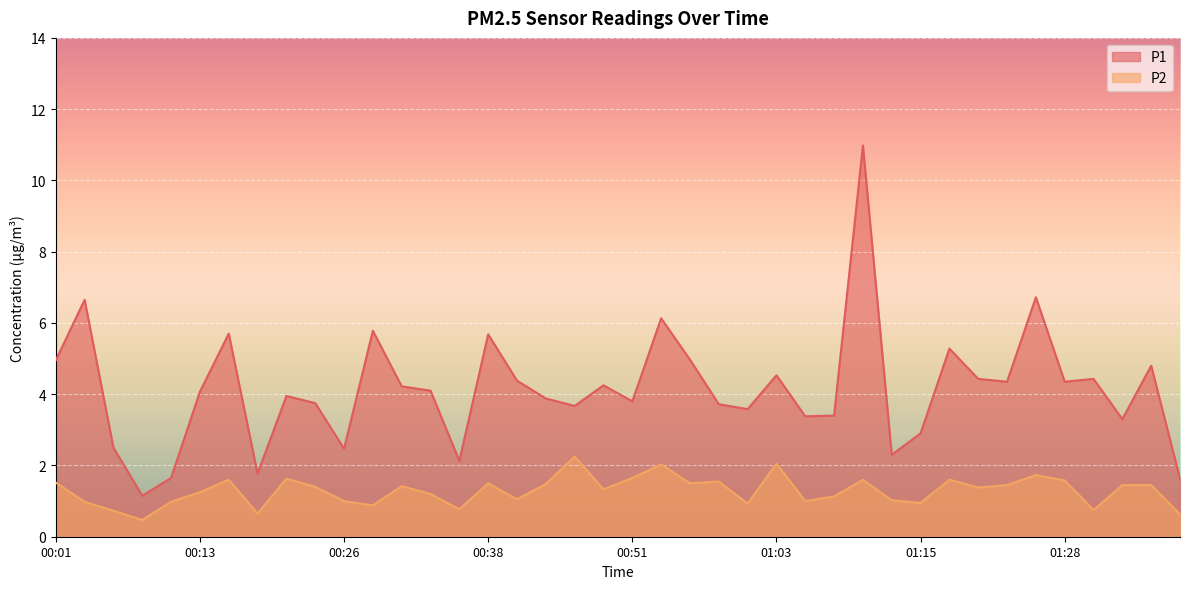

True or false: P1 and P2 intersect in this chart.

False